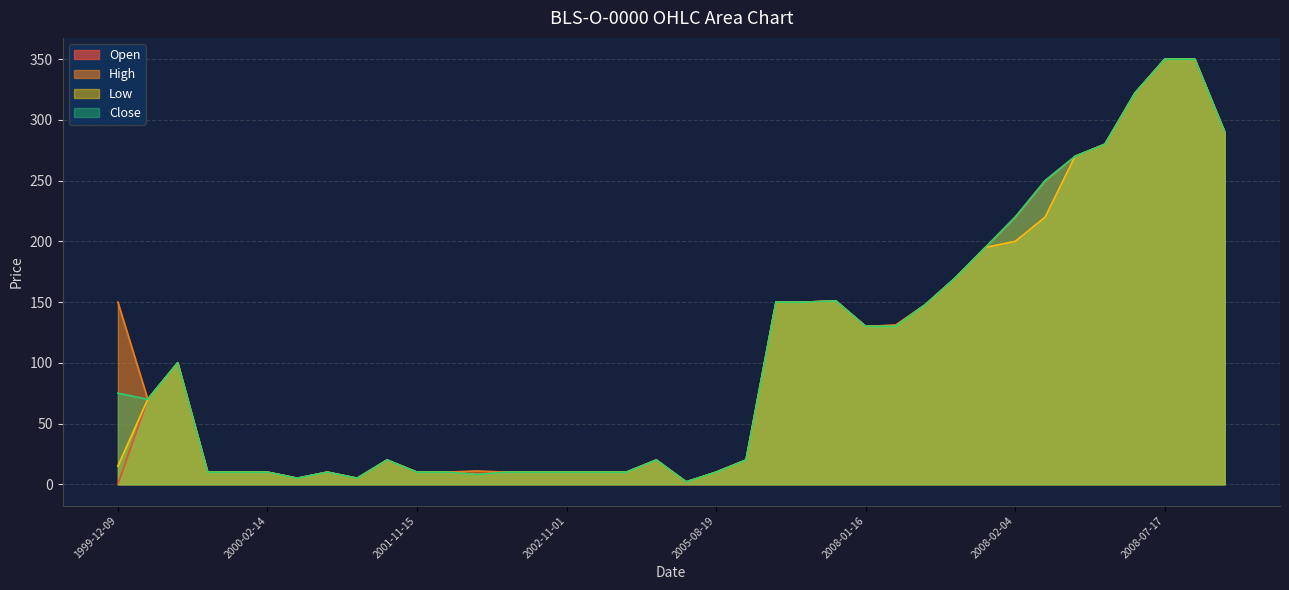

At which category does High reach its first local peak?

1999-12-22